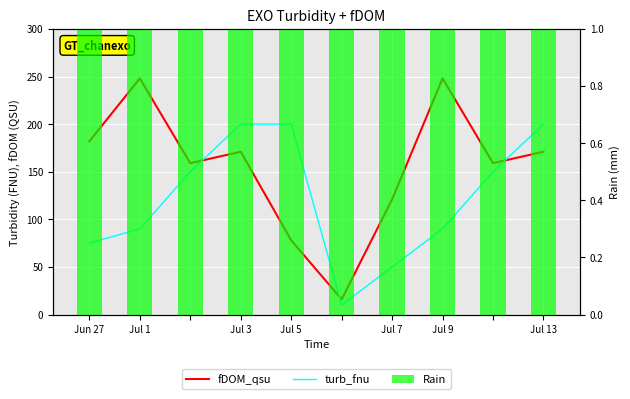

At which category is the sum across all series the highest?

Jul 1